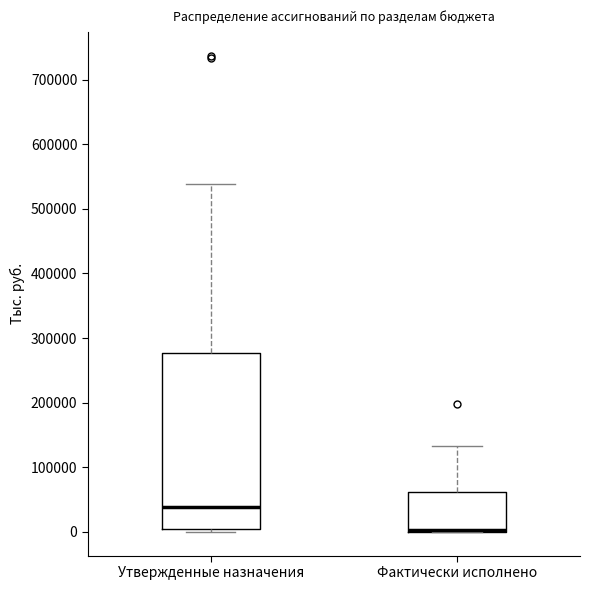

Reading left to right, read every box against the y-axis: the position of its median line, the range the box covers, and the ends of its whiskers. The values are not printed on the chart, so give them approximately, as read against the axis.

Утвержденные назначения: median 40000, box 0 to 280000, whiskers 0 (just below the box's lower edge) to 540000
Фактически исполнено: median 0 (drawn on the box's lower edge), box 0 to 60000, whiskers 0 to 130000